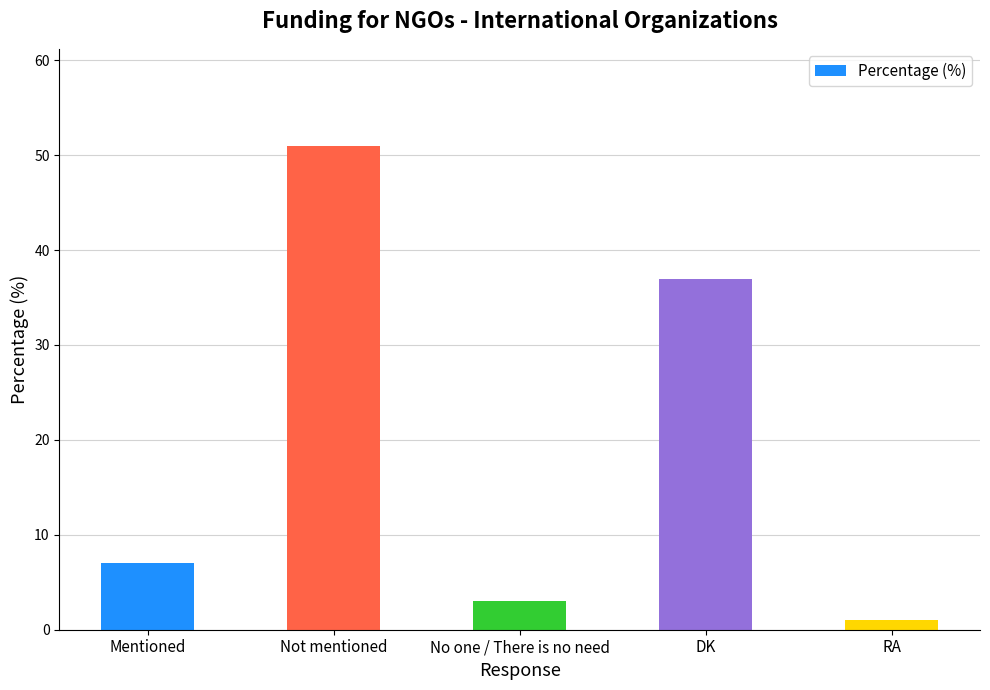

How many values are below 7?

2